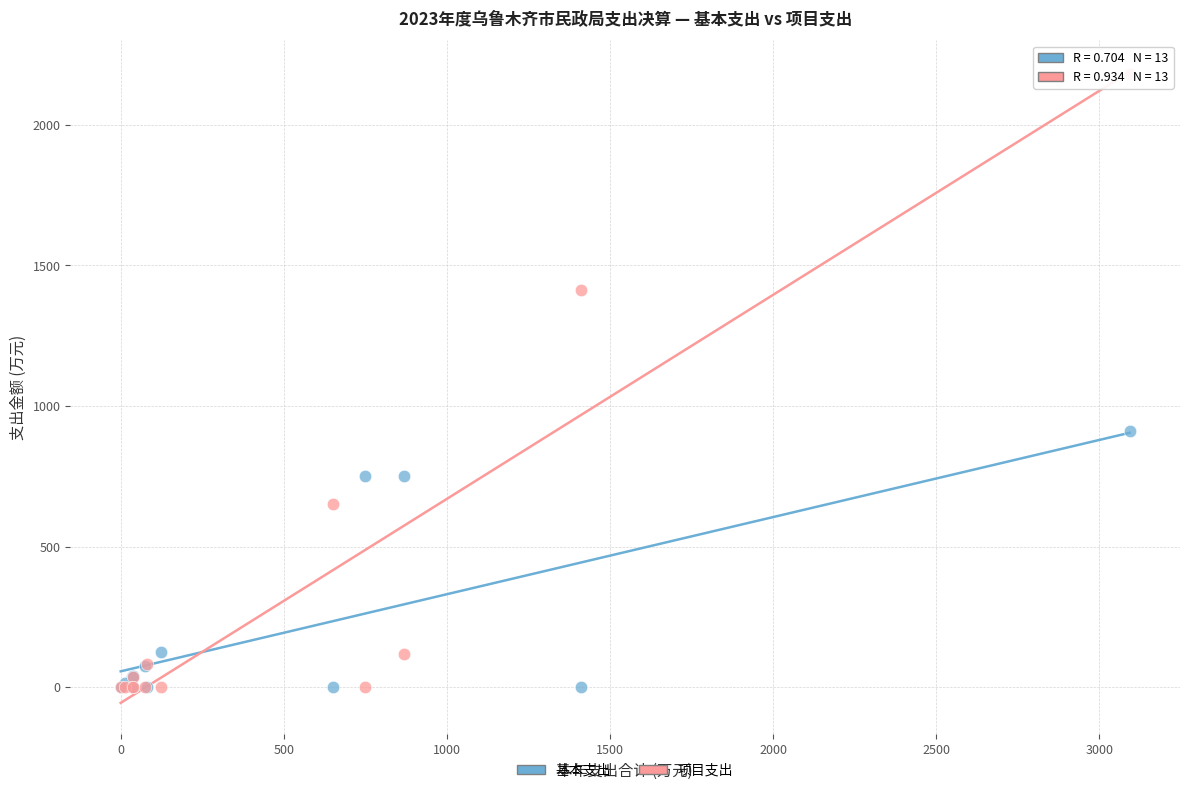

Which series contains the highest Y value?

项目支出